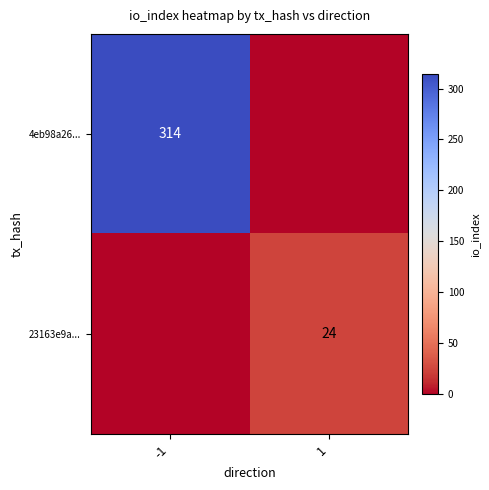

The value of 4eb98a26... at -1 is 314. True or false?

True